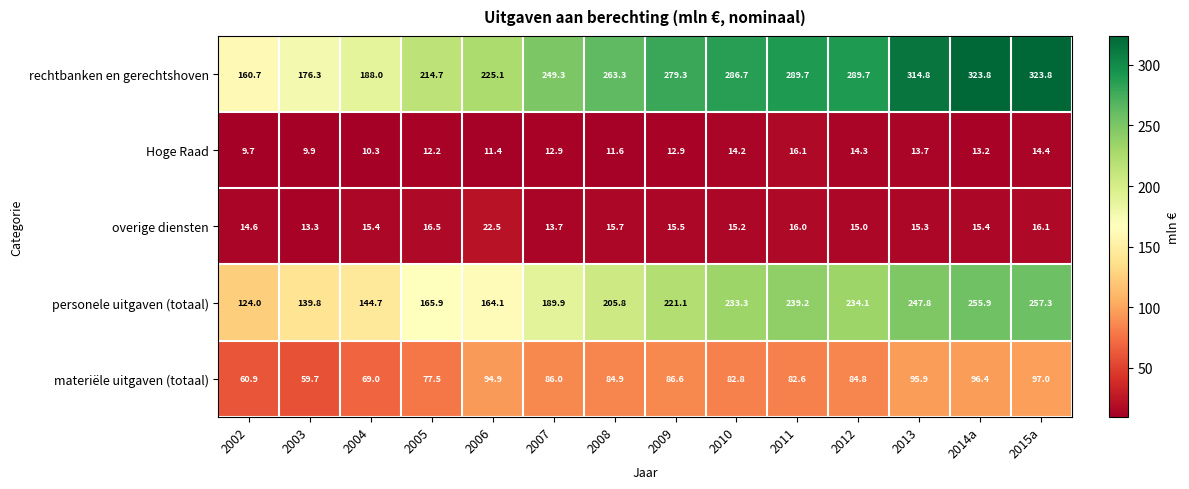

What is the average value of the overige diensten series?

15.7